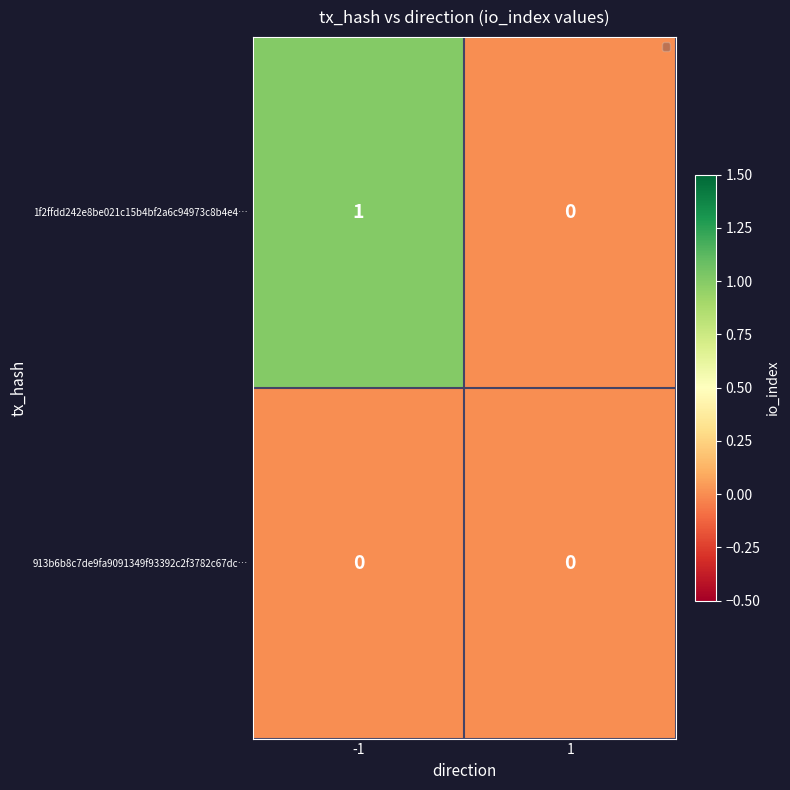

Count the number of categories in the chart.

2